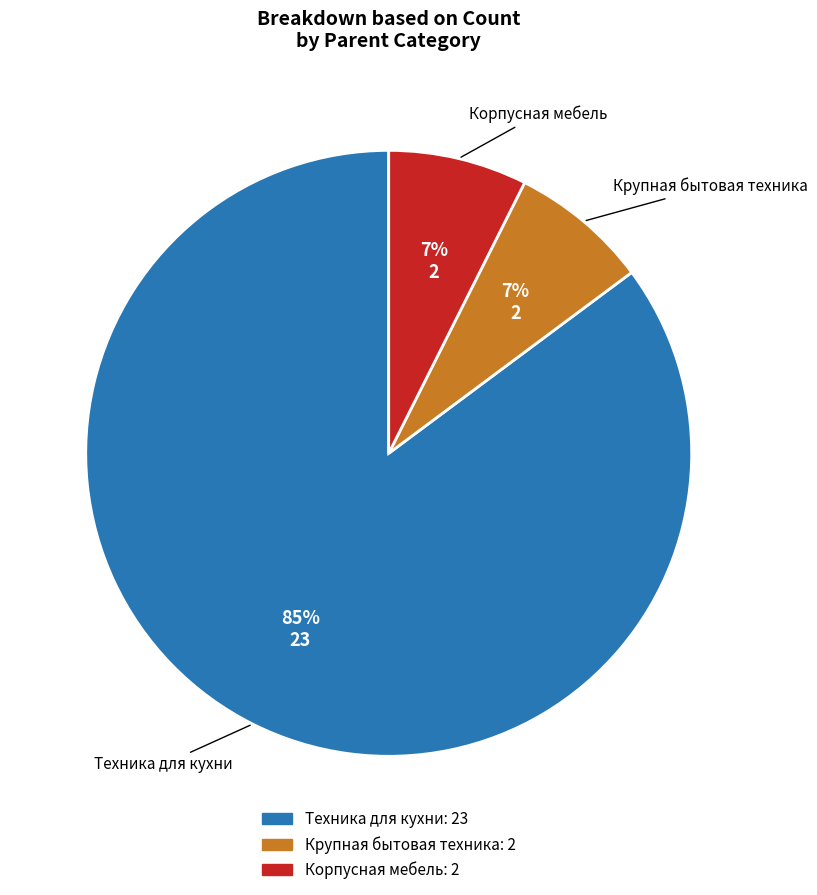

Does any single category account for the majority?

Yes